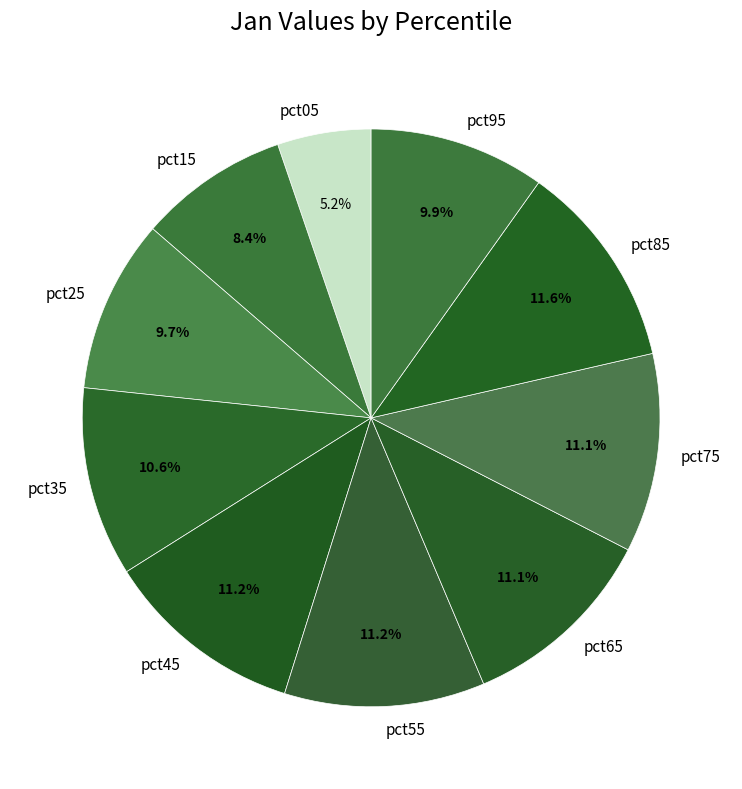

Which slice is the smallest?

pct05